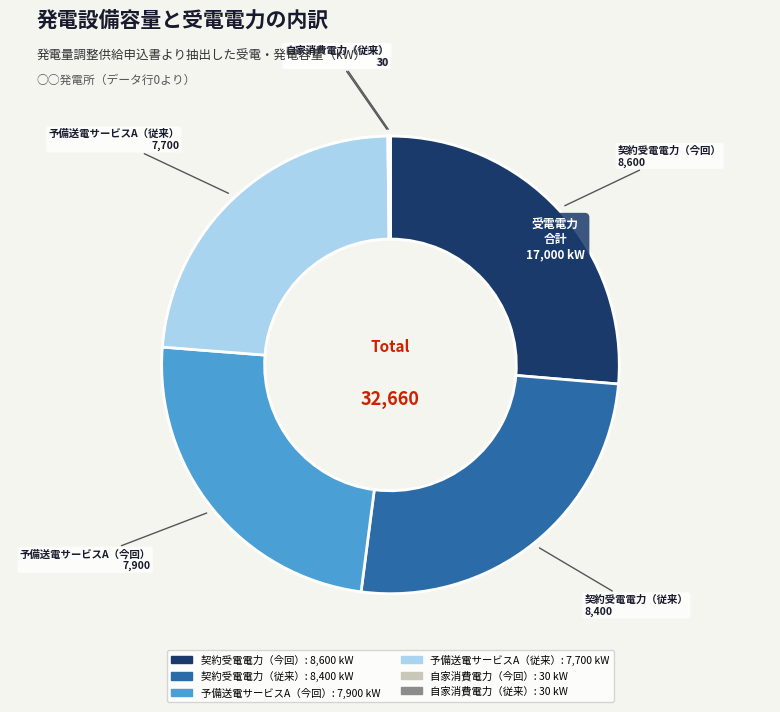

What is the ratio of the value at 契約受電電力（従来） to the value at 予備送電サービスA（今回）?

1.1